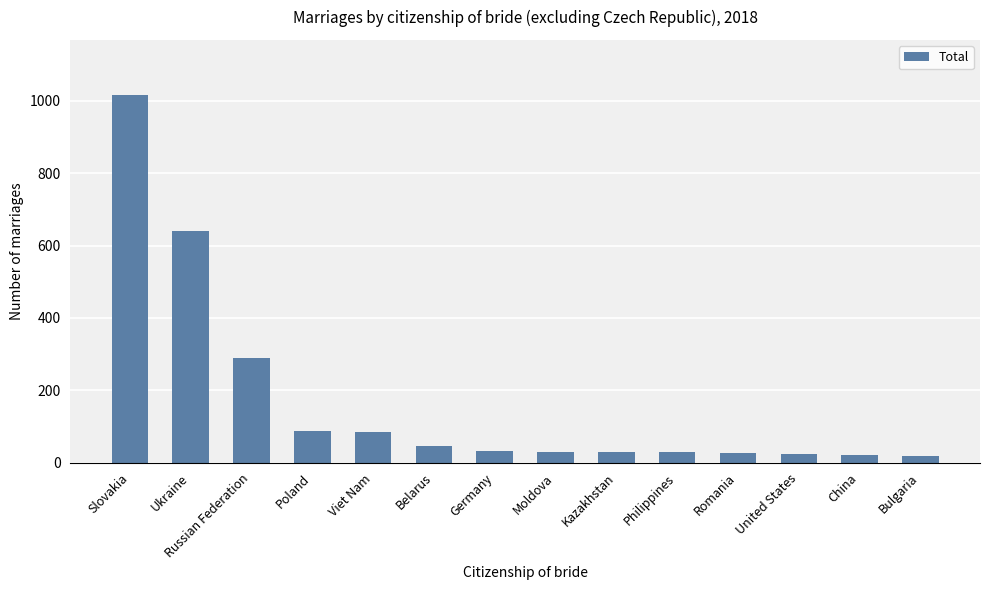

What is the difference between the values at Belarus and Ukraine?

595